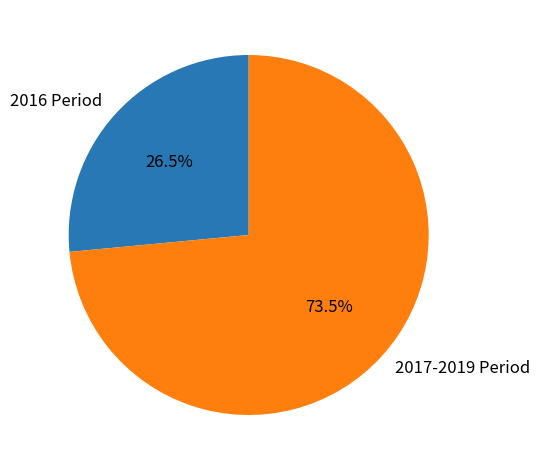

Is there a majority slice in this chart?

Yes